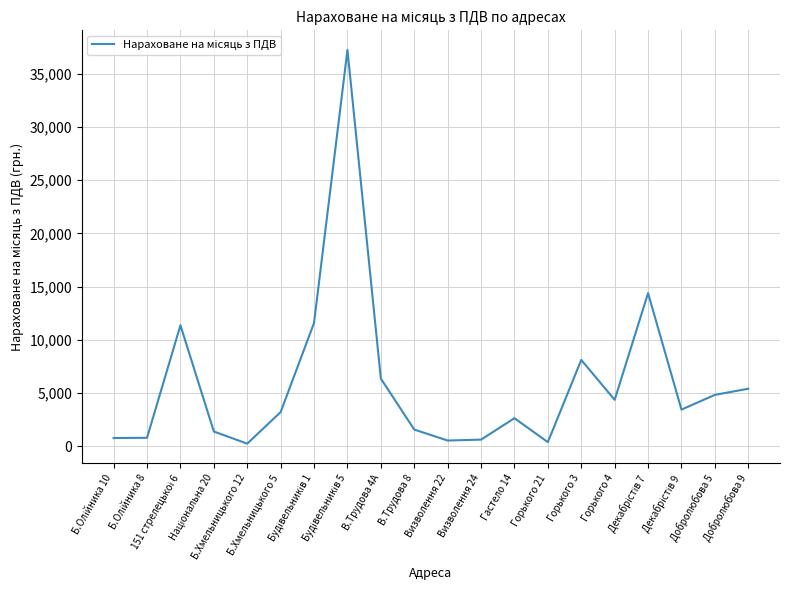

What is the maximum value shown in the chart?

37239.7